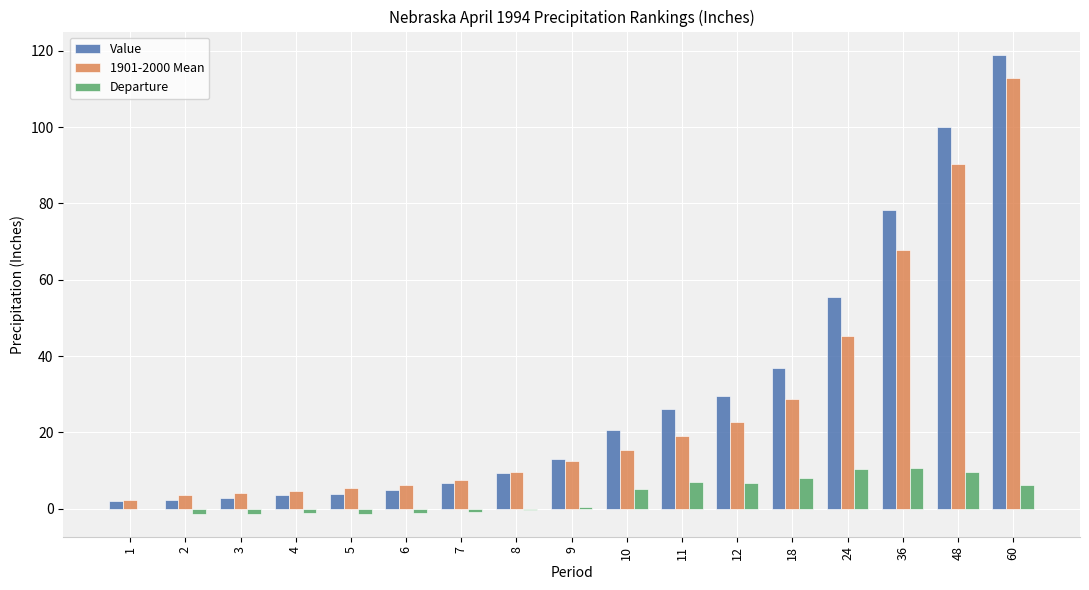

Which series has the largest total across all categories?

Value